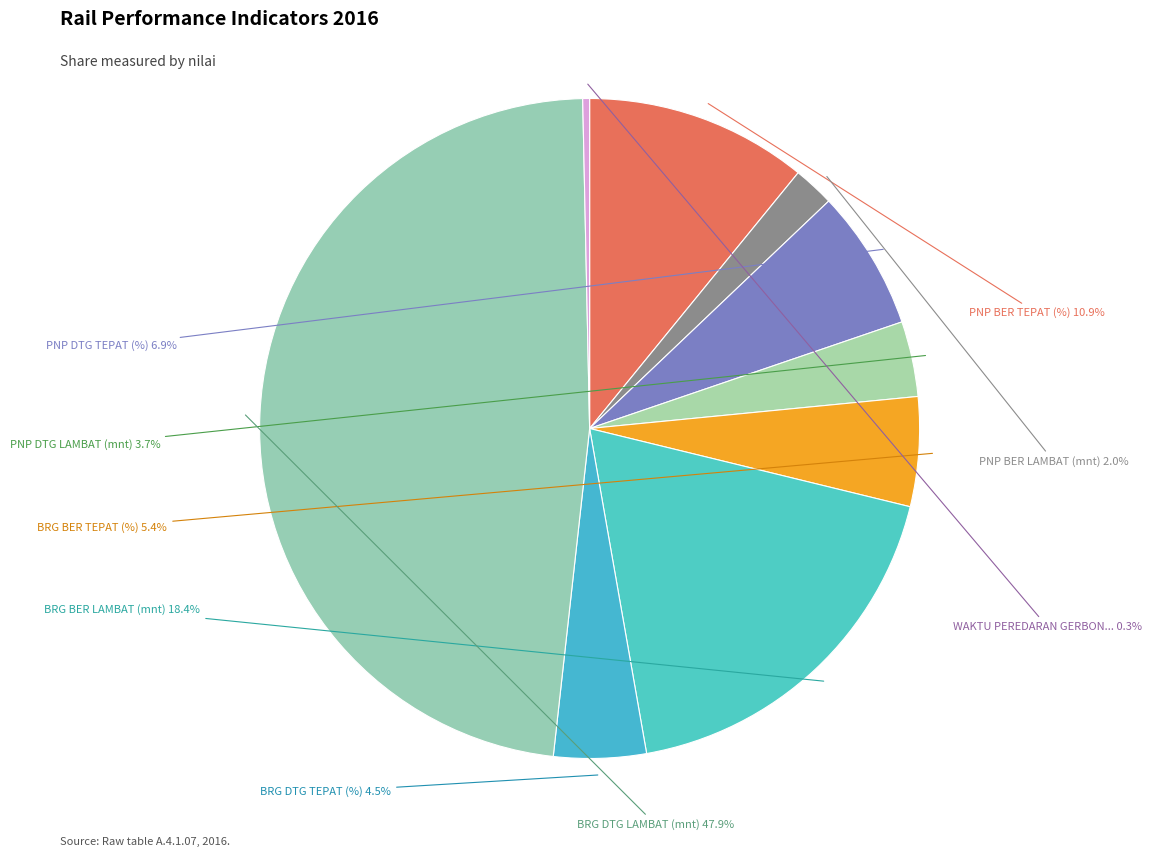

How many segments does this pie chart have?

9